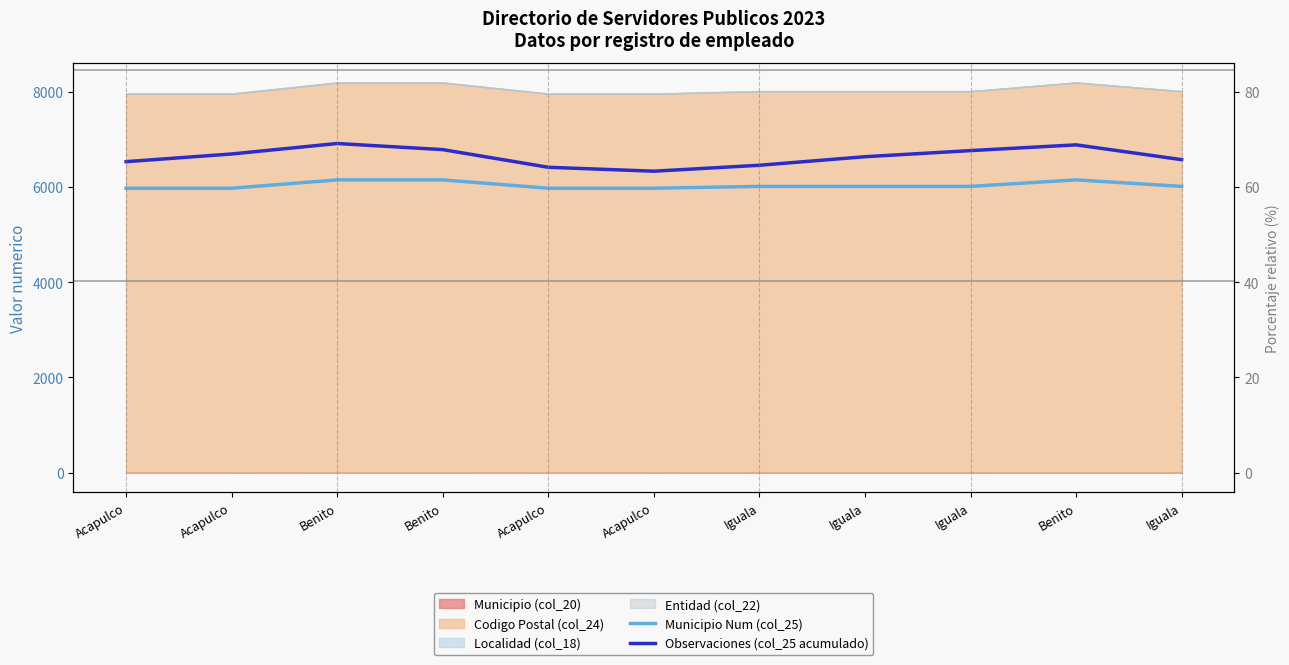

Reading right to left, transcribe all the data shown in this chart.

Municipio Num (col_25): 6013.4	6149.8	6013.4	6013.4	6013.4	5974.7	5974.7	6149.8	6149.8	5974.7	5974.7
Observaciones (col_25 acumulado): 6574.7	6885.6	6764.9	6636.5	6457.1	6332.3	6414.8	6785.6	6914.0	6694.1	6532.3